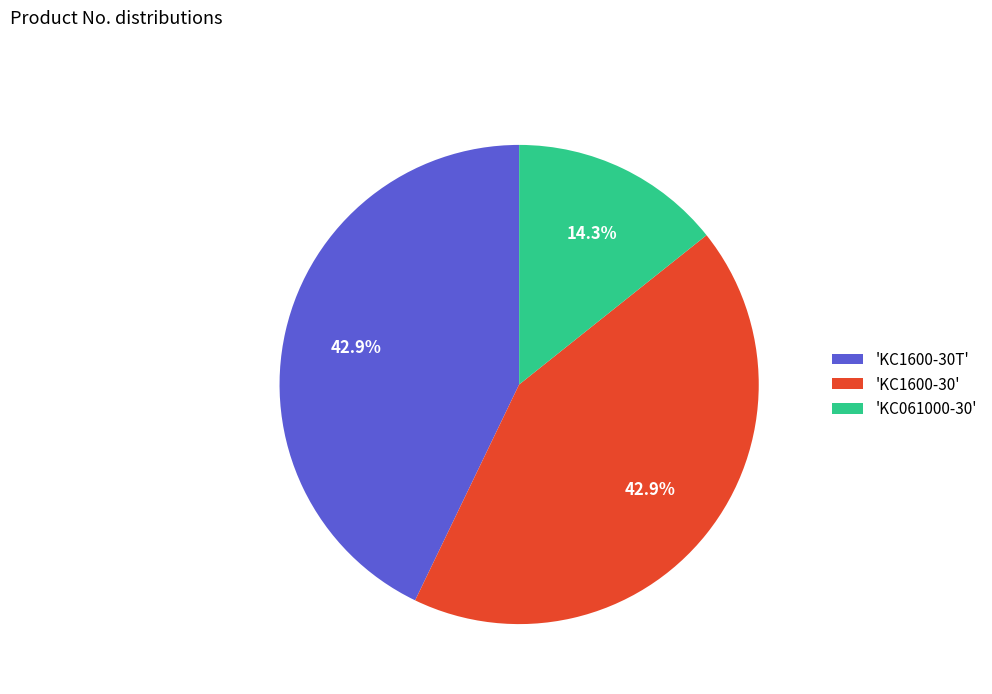

How many slices are in this pie chart?

3